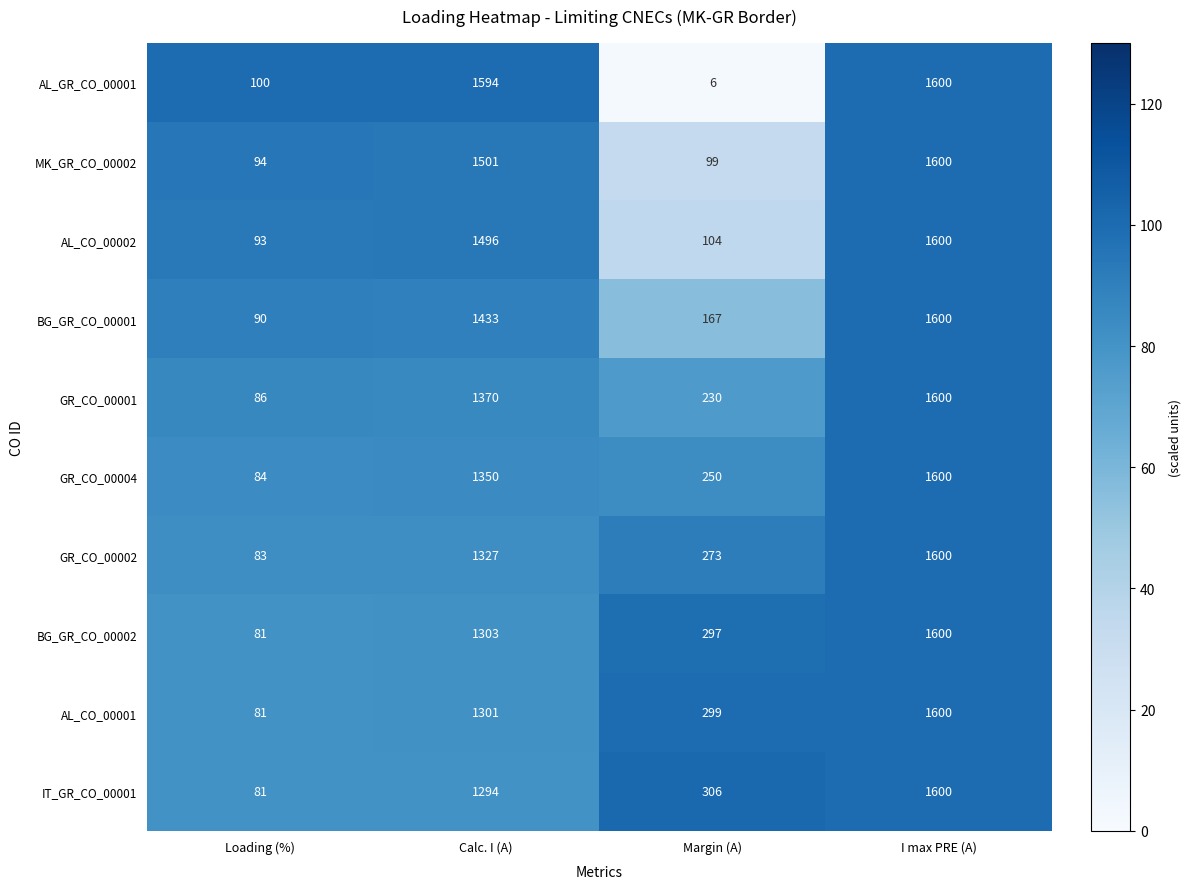

Which series has the largest total across all categories?

AL_GR_CO_00001